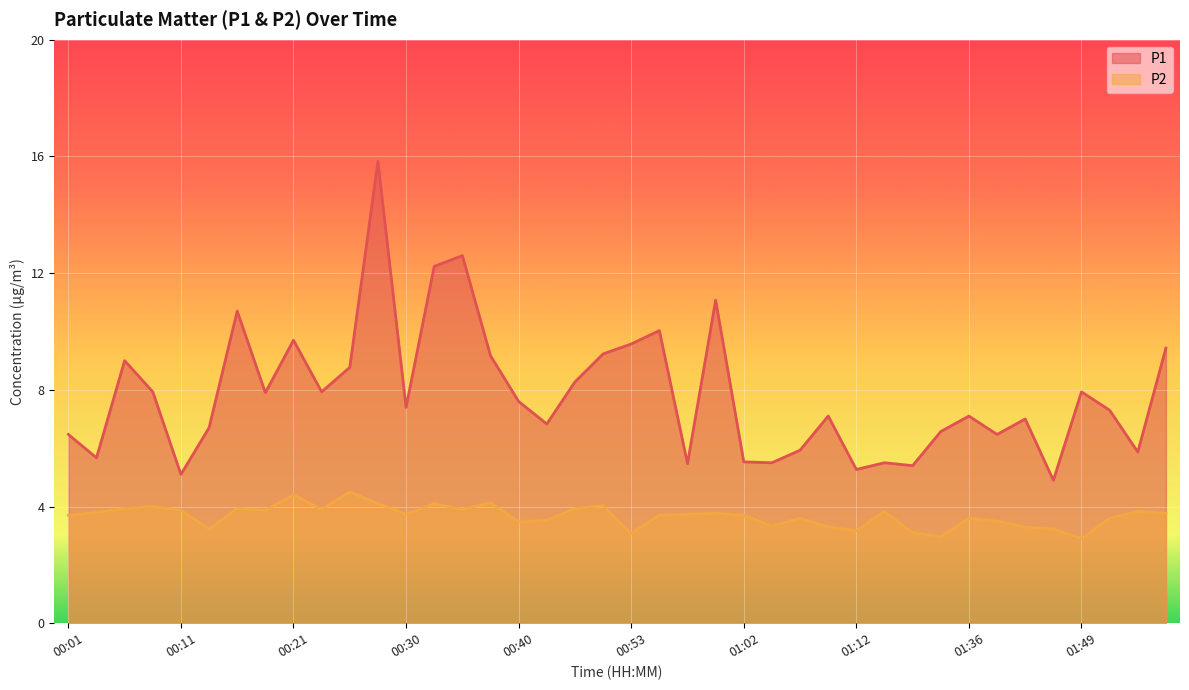

What position from the left is 00:13?

6